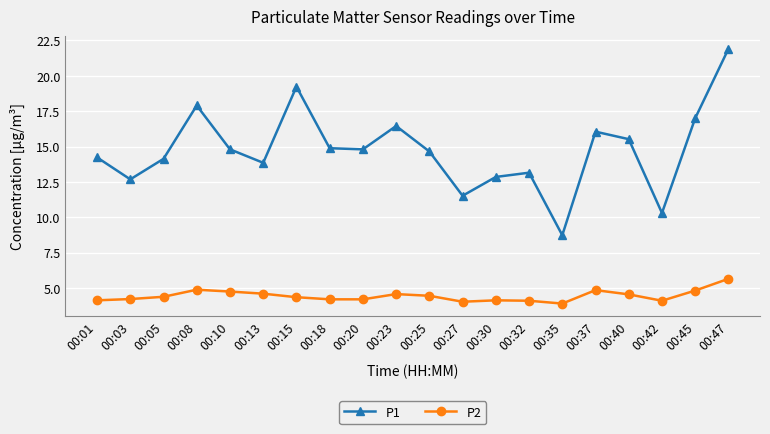

Which series changed the most between 00:13 and 00:25?

P1